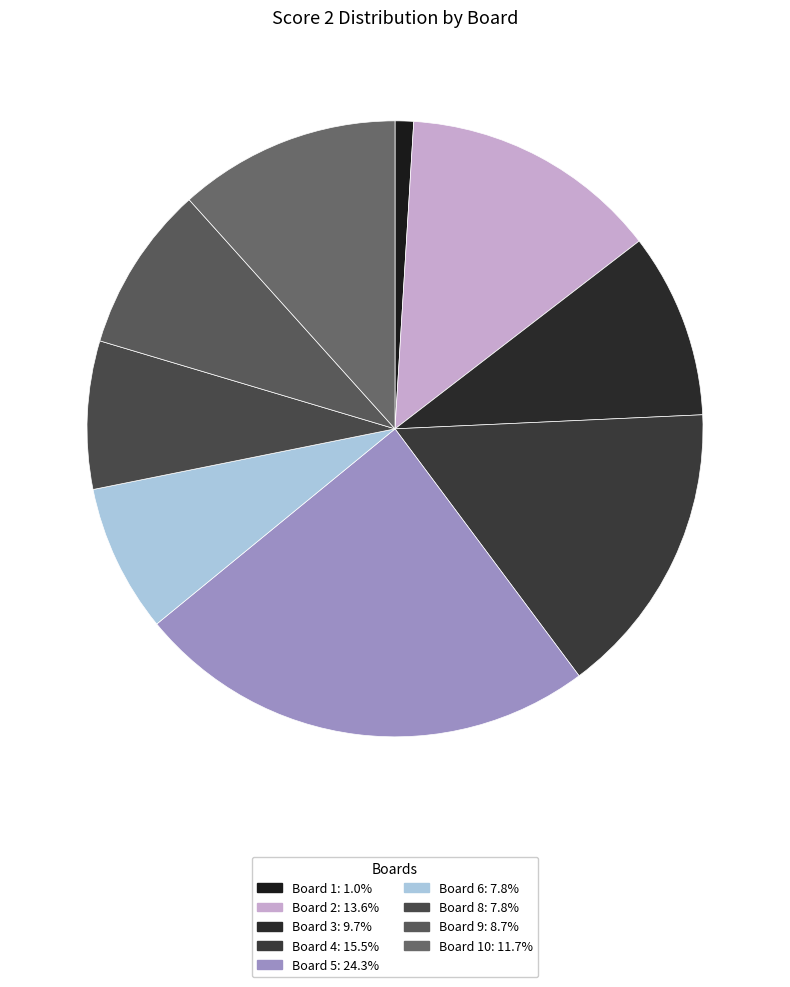

How many slices are in this pie chart?

9